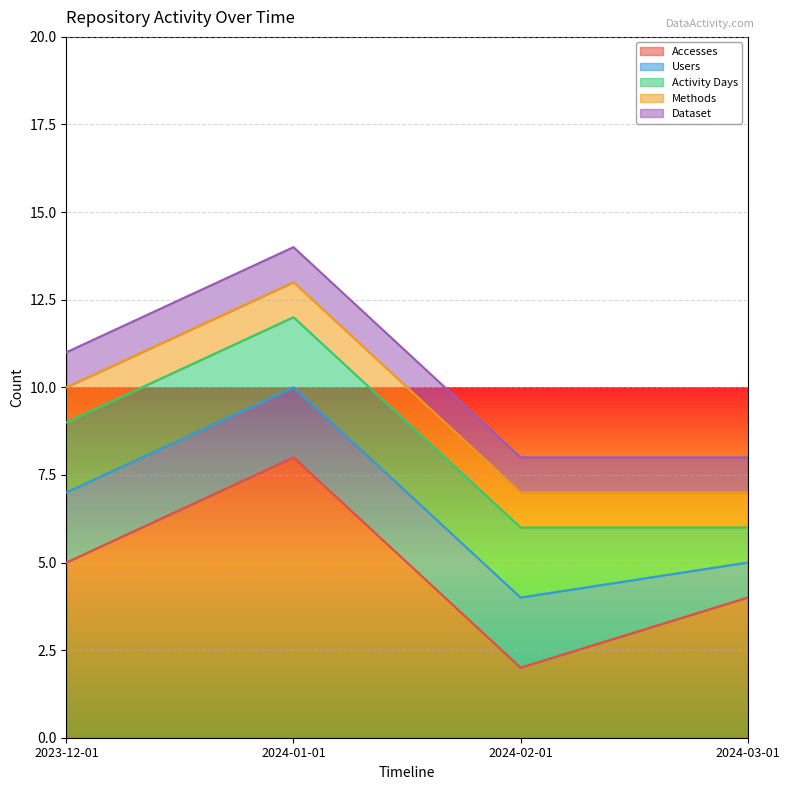

Which series has the widest spread of values?

Accesses